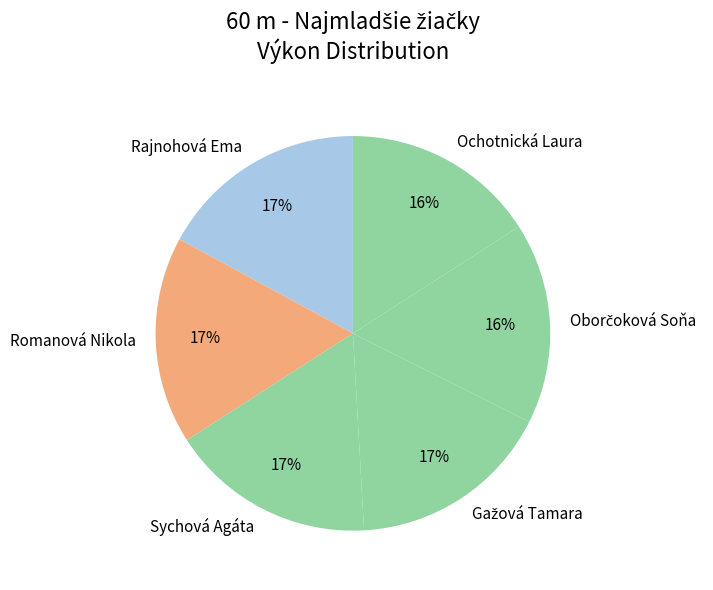

What percentage is the Rajnohová Ema slice, to the nearest percent?

17%